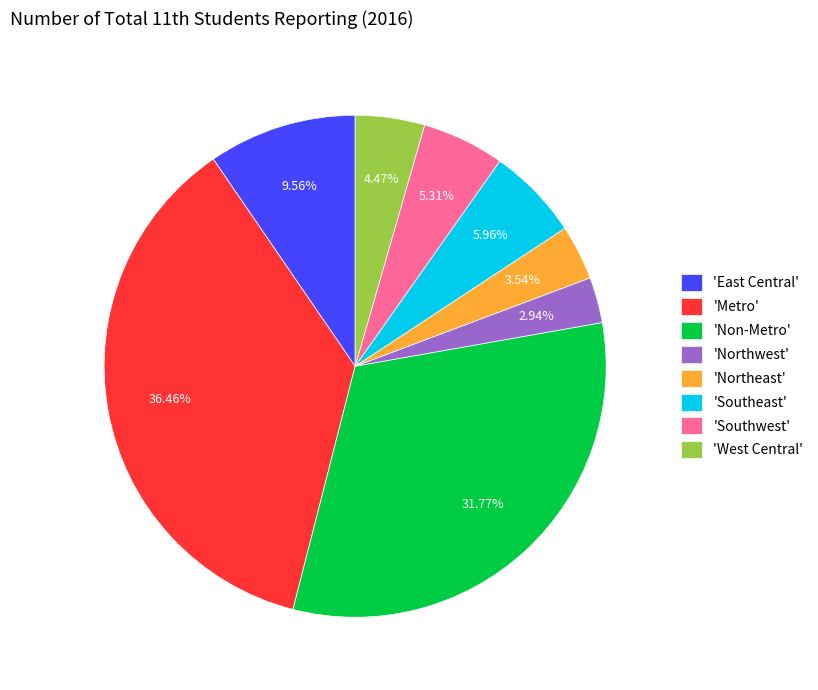

How many segments does this pie chart have?

8